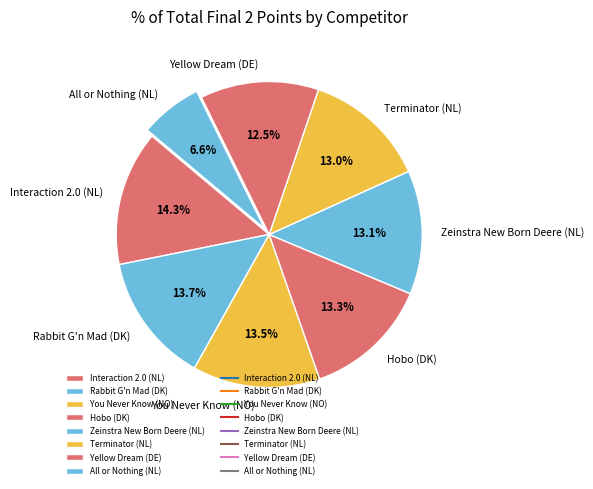

How many slices are in this pie chart?

8